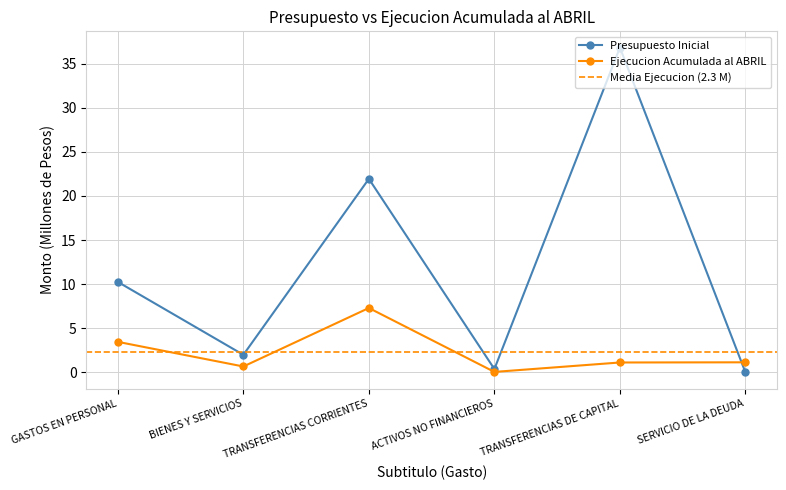

Reading right to left, what are all the values shown in this chart?

Presupuesto Inicial: 0.0	36.8	0.4	21.9	2.0	10.3
Ejecucion Acumulada al ABRIL: 1.1	1.1	0.0	7.3	0.7	3.5